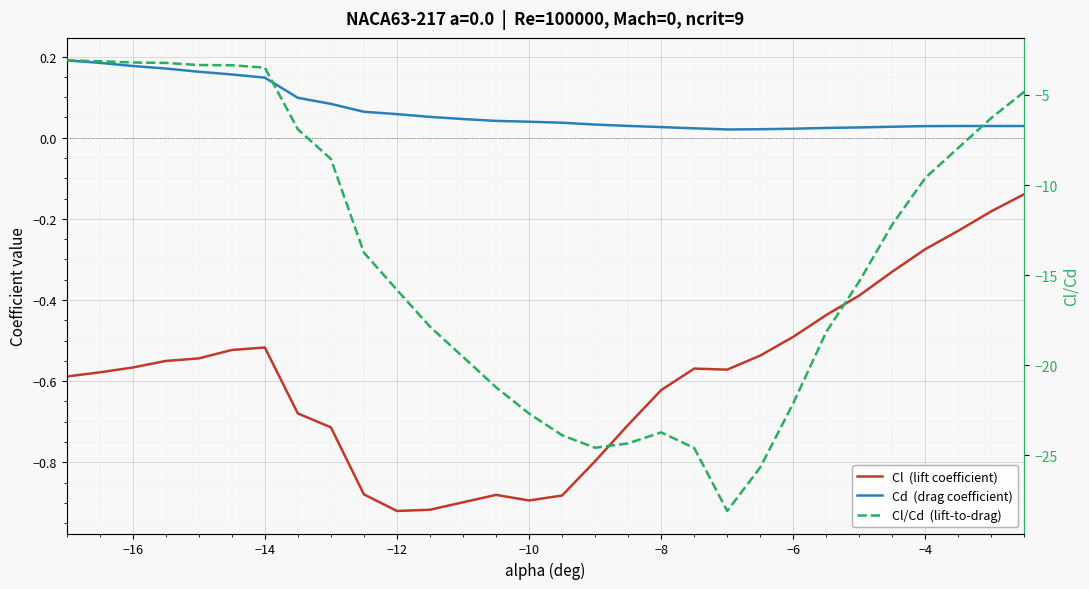

True or false: Cd  (drag coefficient) and Cl  (lift coefficient) intersect in this chart.

False